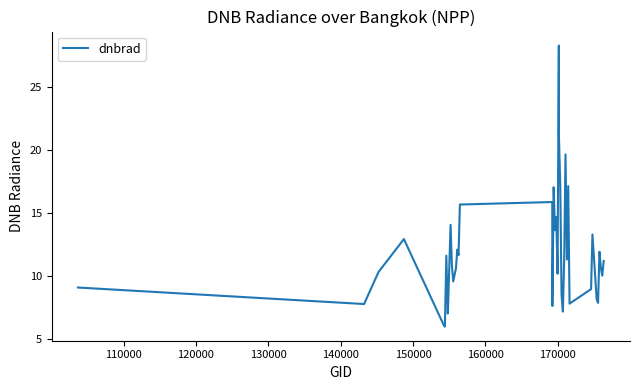

What is the difference between the maximum and minimum values?

22.3